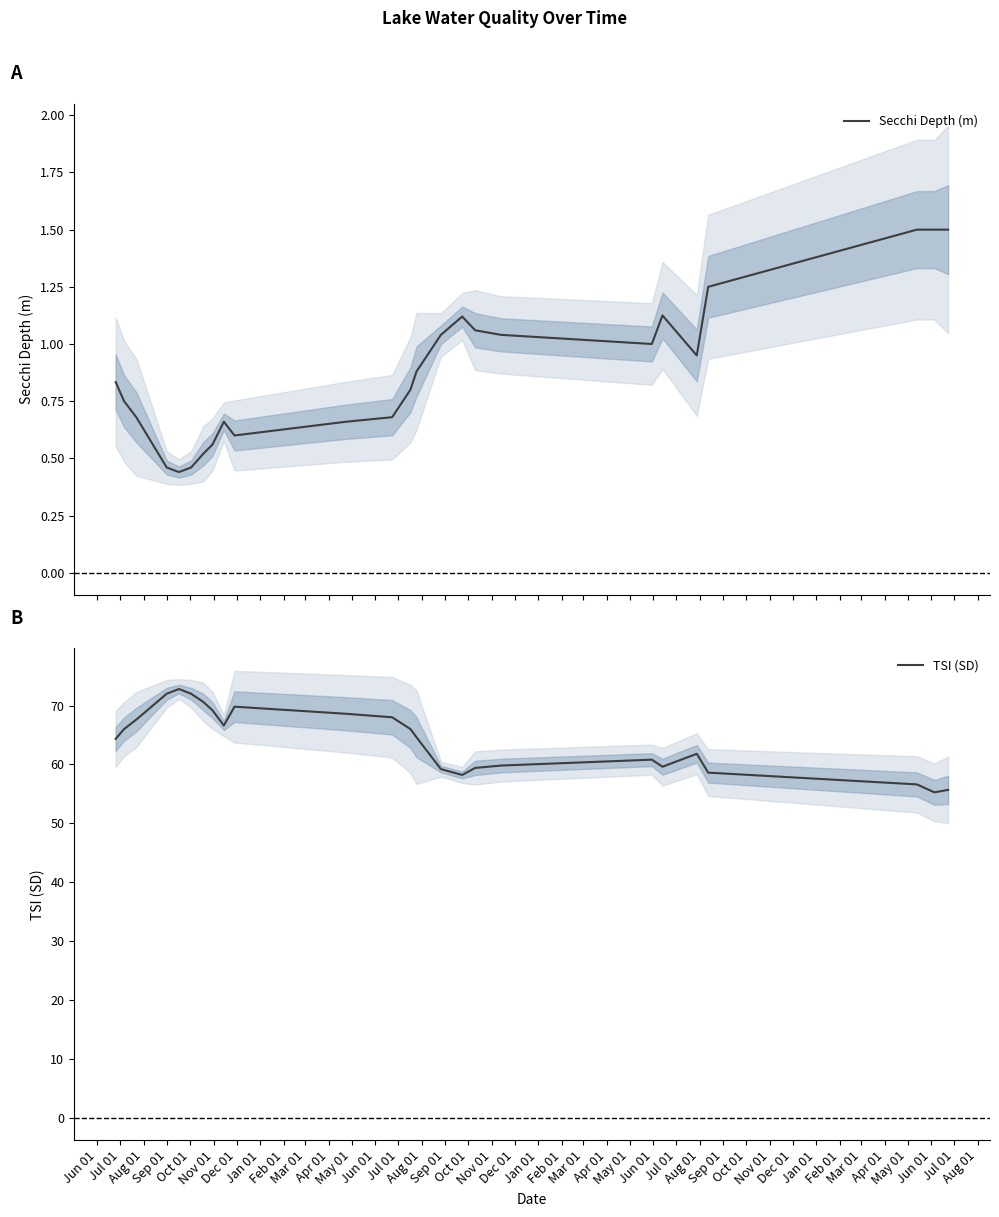

True or false: Secchi Depth (m) and TSI (SD) intersect in this chart.

False